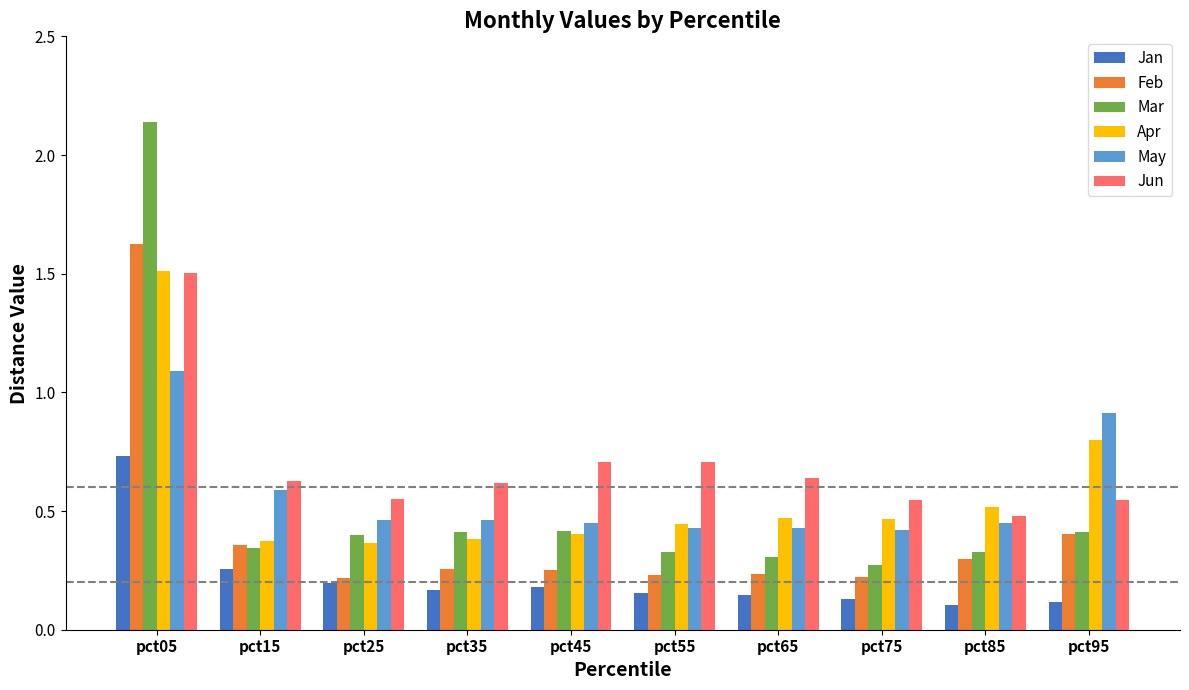

True or false: Jun has a value of 0.6 at pct35.

True